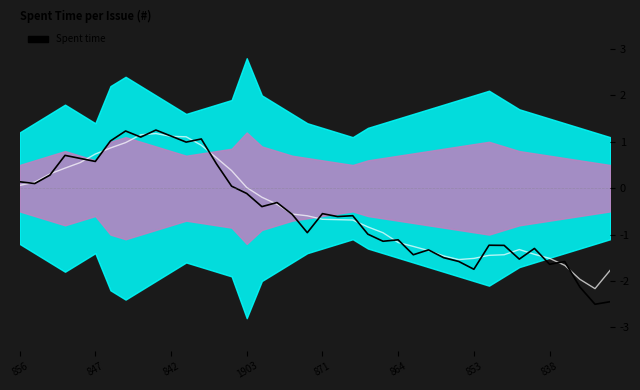

How many lines are shown in the chart?

2